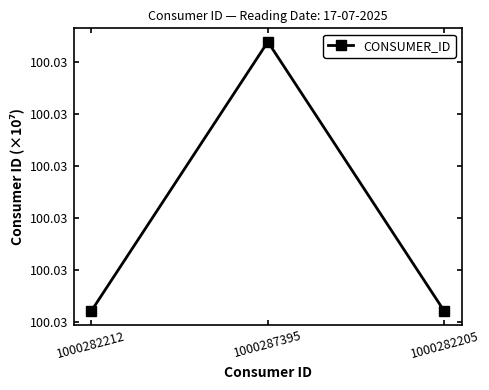

Approximately how many times larger is the value at 1000287395 compared to 1000282212?

1.0